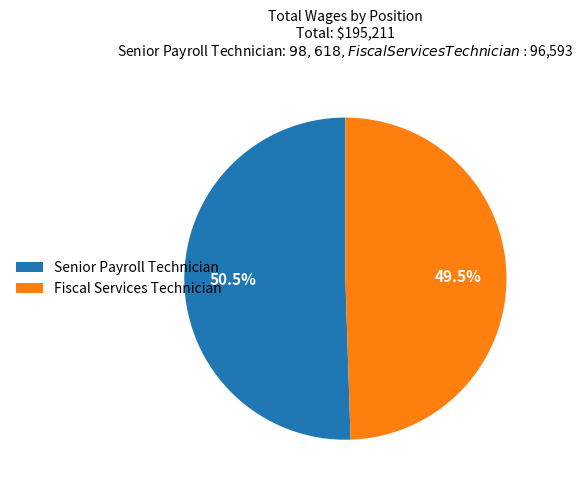

Rank the categories by value from highest to lowest.

Senior Payroll Technician, Fiscal Services Technician